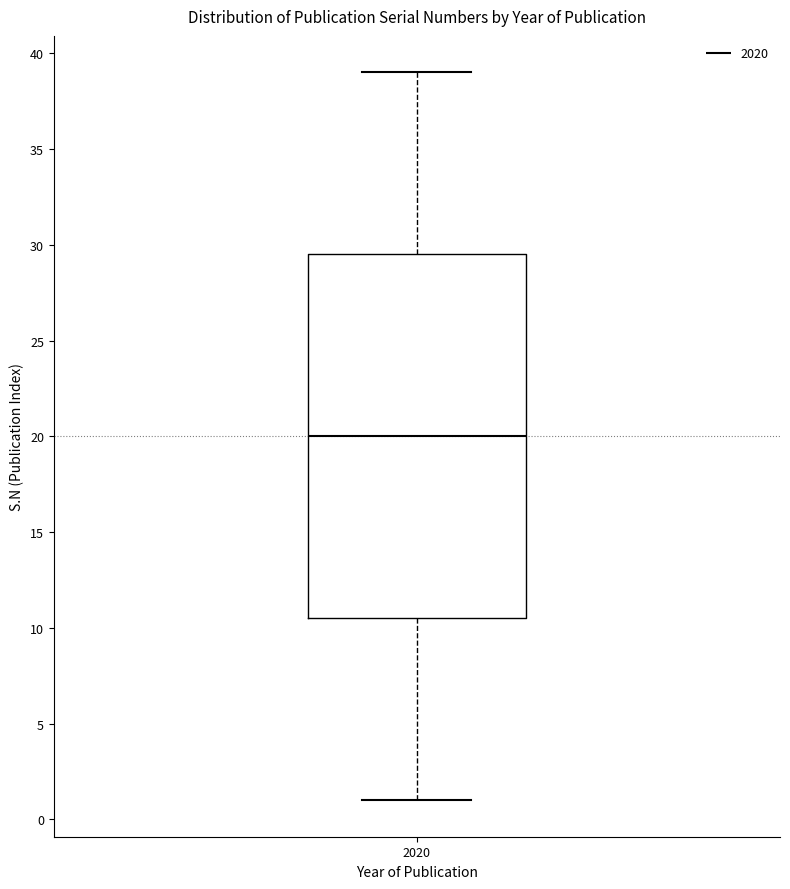

Transcribe this box plot: give where the median line is, the range the box spans, and where the two whiskers end, as read against the y-axis. The values are not printed on the chart, so give them approximately, as read against the axis.

median 20.0, box 10.5 to 29.5, whiskers 1.0 to 39.0